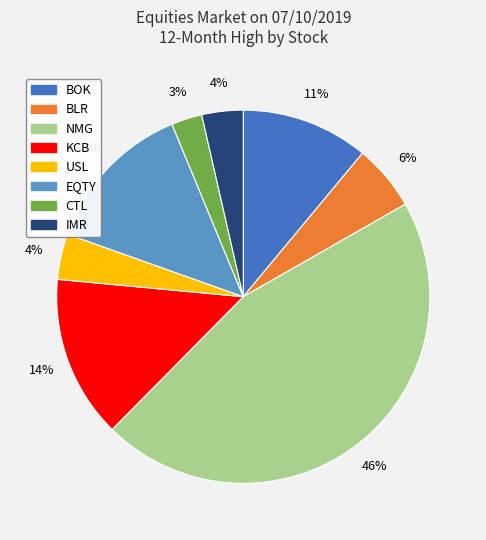

To the nearest percent, what is the difference between the CTL and BOK slice percentages?

8%